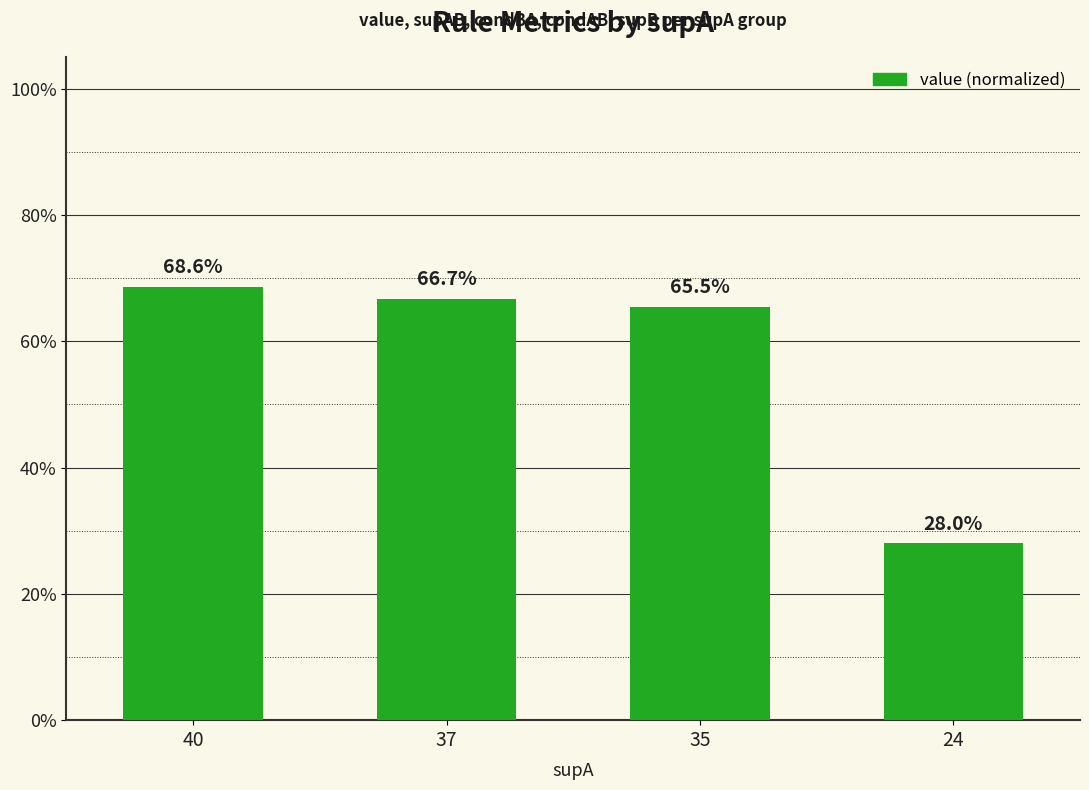

Reading left to right, extract all data points from this chart.

40=0.7	37=0.7	35=0.7	24=0.3